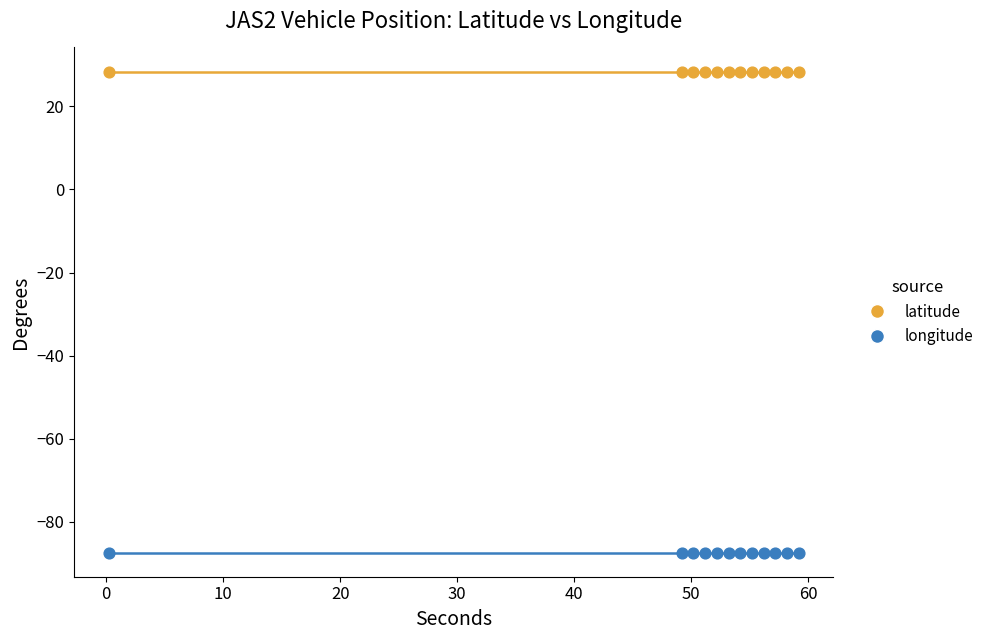

Which series reaches the minimum Y coordinate?

longitude